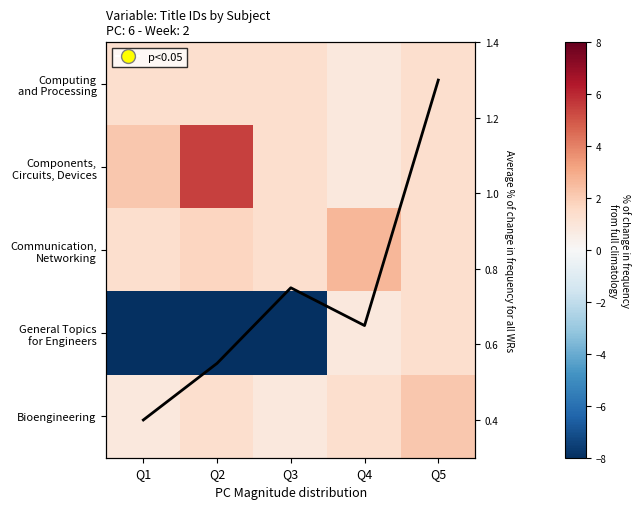

Rank the series at Q5 from lowest to highest value.

avg, Computing and Processing, General Topics for Engineers, Communication, Networking, Components, Circuits, Devices, Bioengineering